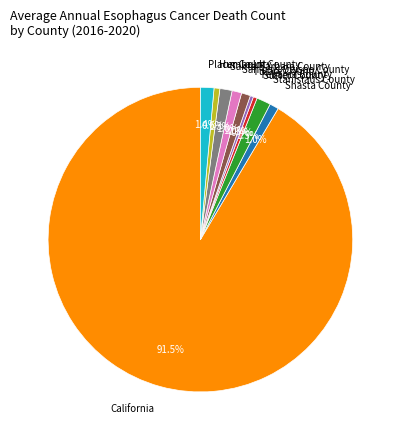

What is the ratio of the value at San Luis Obispo County to the value at Placer County?

0.7